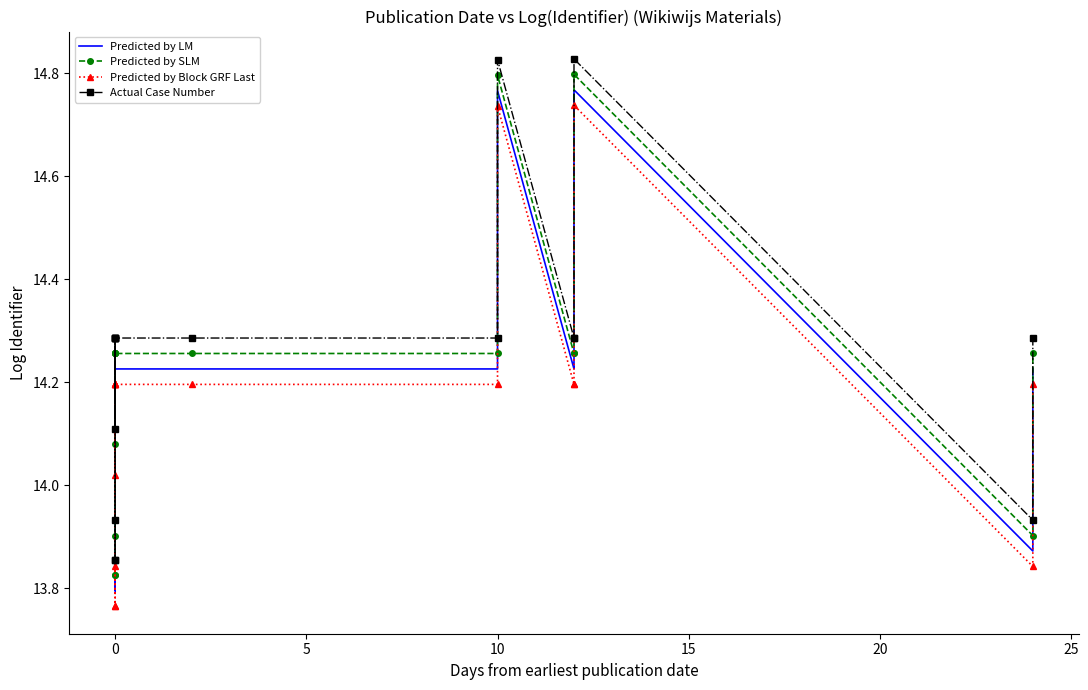

What is the average value of the Predicted by SLM series?

14.2